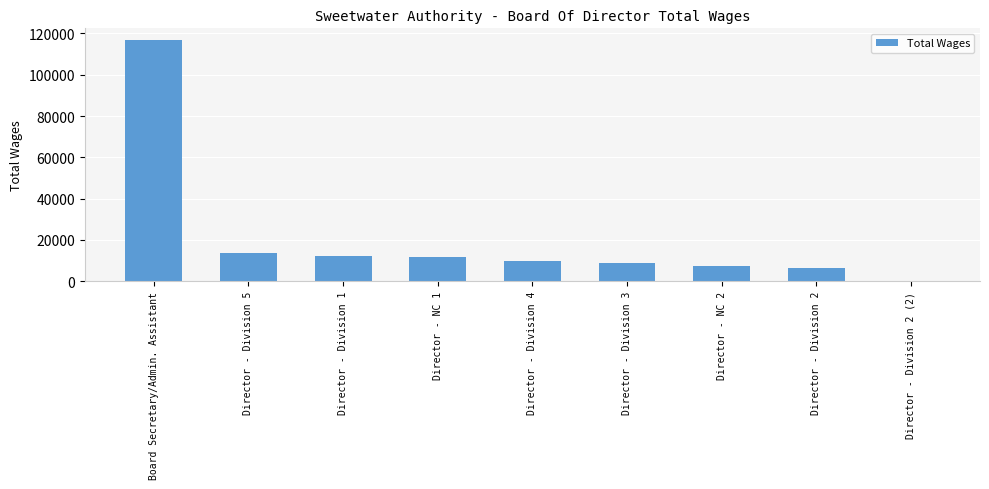

The value at Director - NC 2 is 7350. True or false?

True